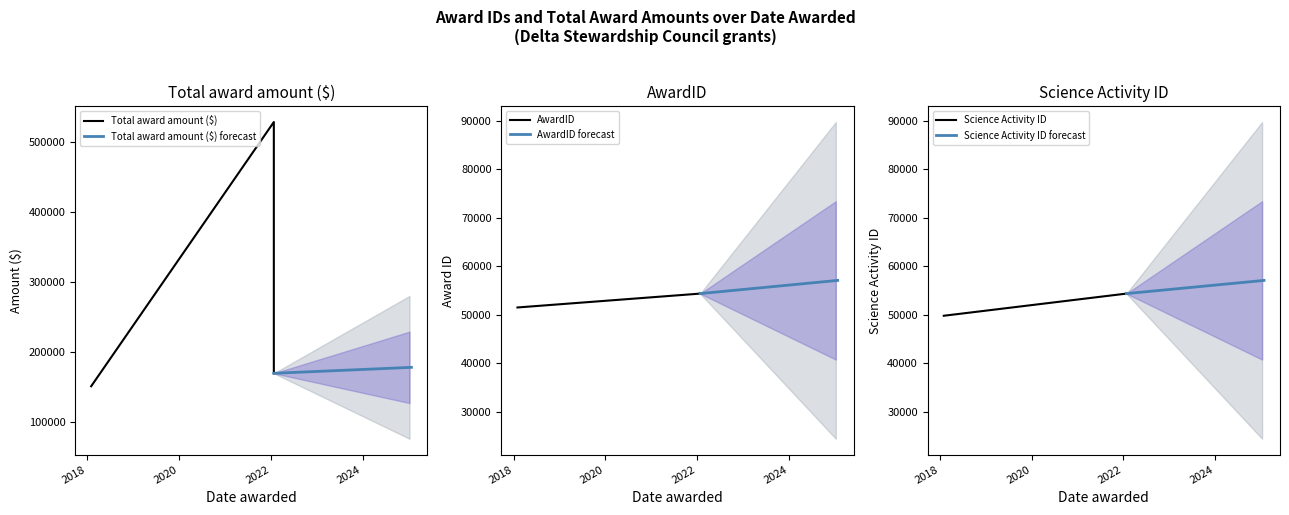

At which label is Science Activity ID closest to 52088?

2018-02-01